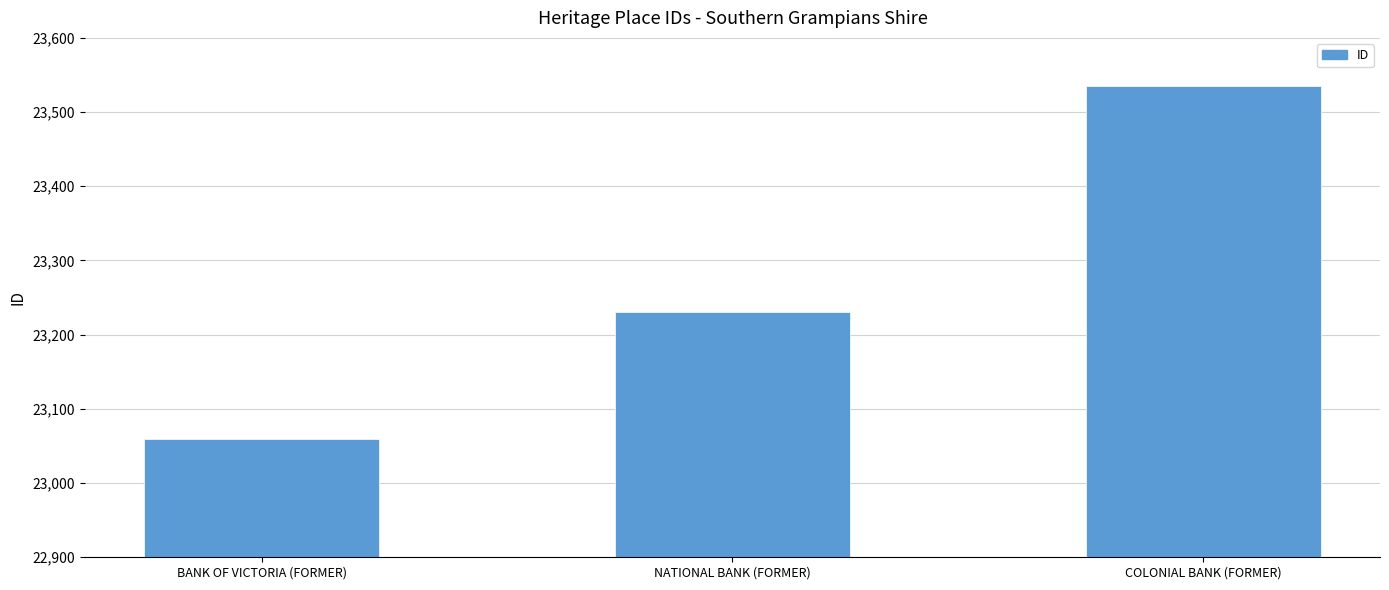

Which label corresponds to the smallest value in the chart?

BANK OF VICTORIA (FORMER)